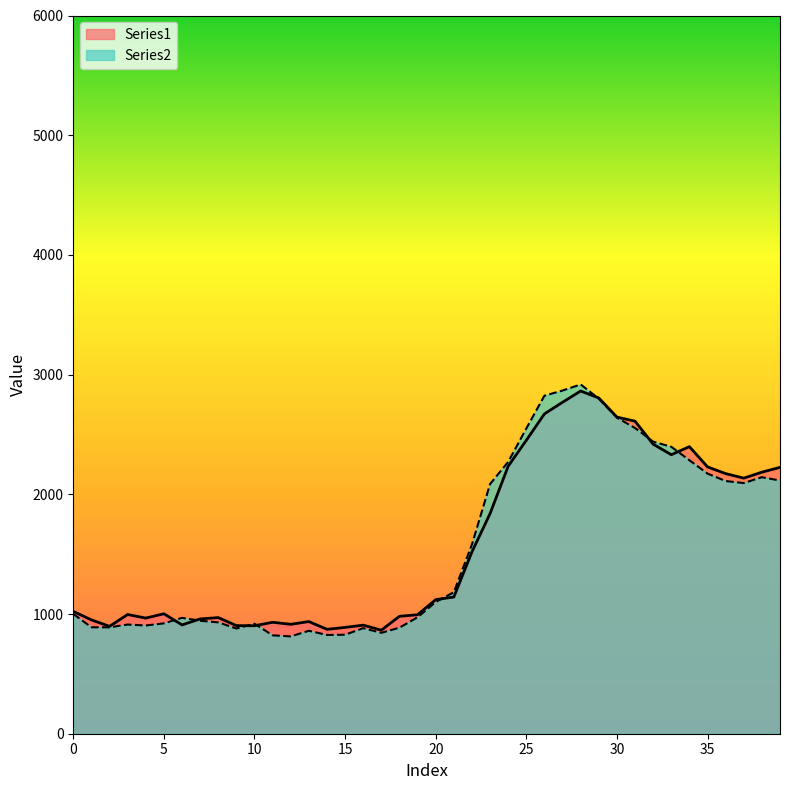

Rank the series by their maximum value, from lowest to highest.

Series1, Series2